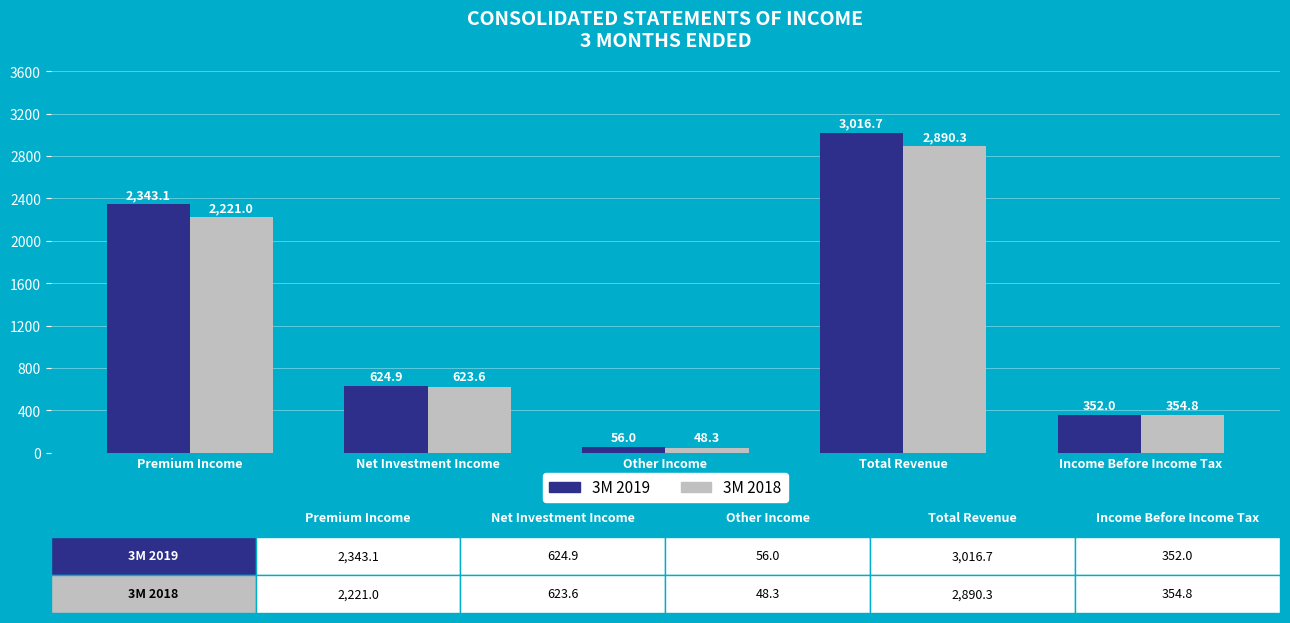

What are all the series names shown in the legend?

3M 2019, 3M 2018